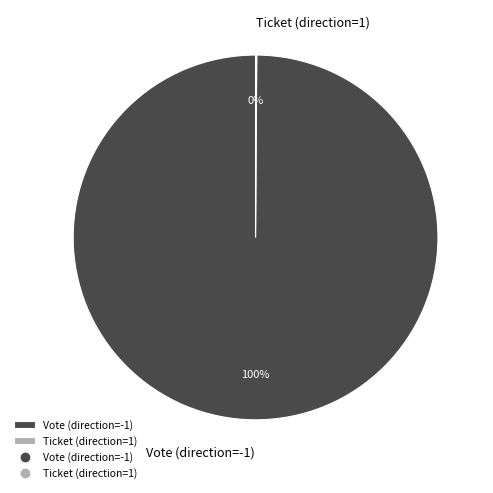

Does any single category account for the majority?

Yes